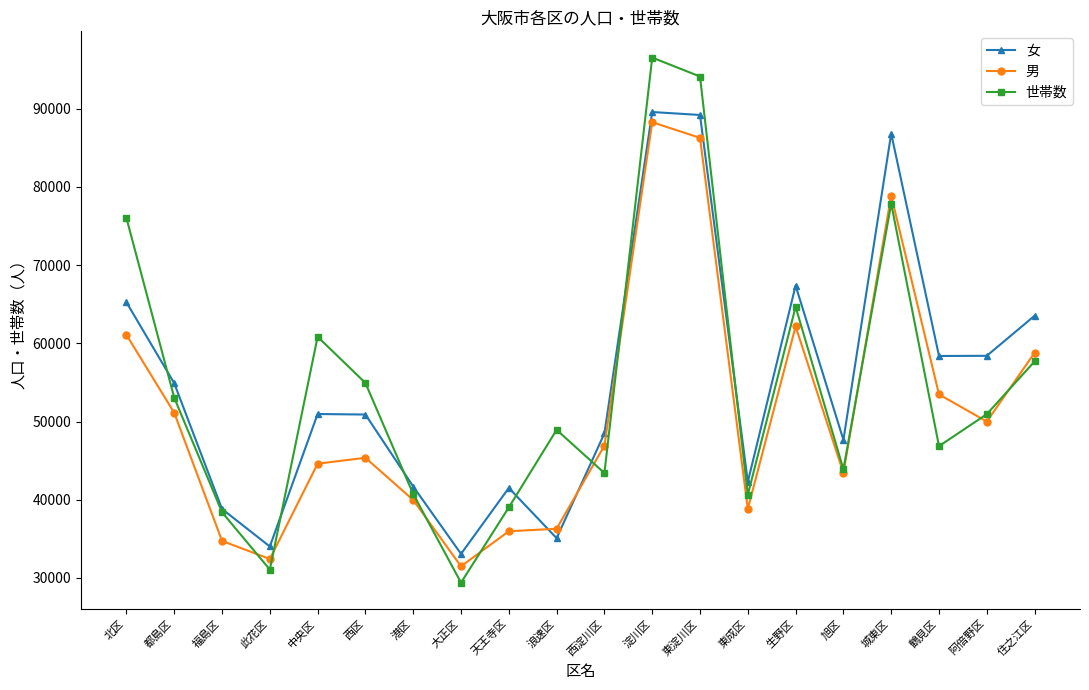

True or false: 女 has a value of 57857 at 福島区.

False